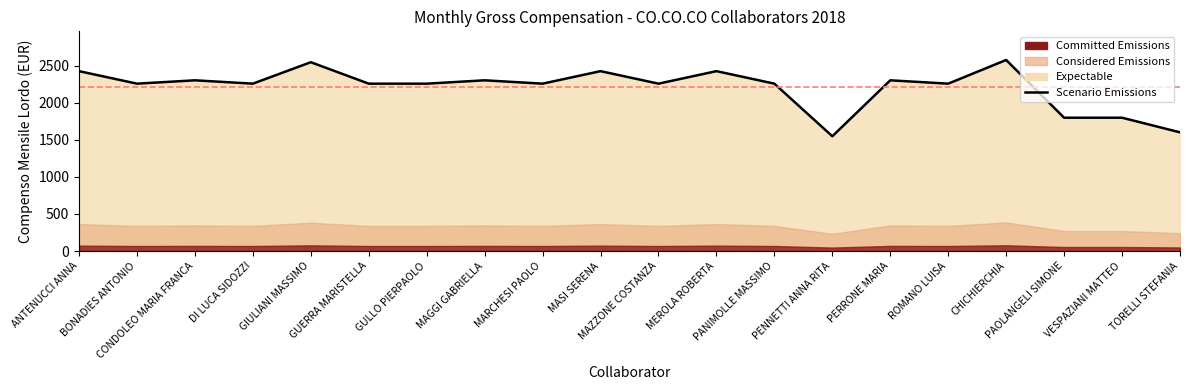

How many values are below 2256?

4